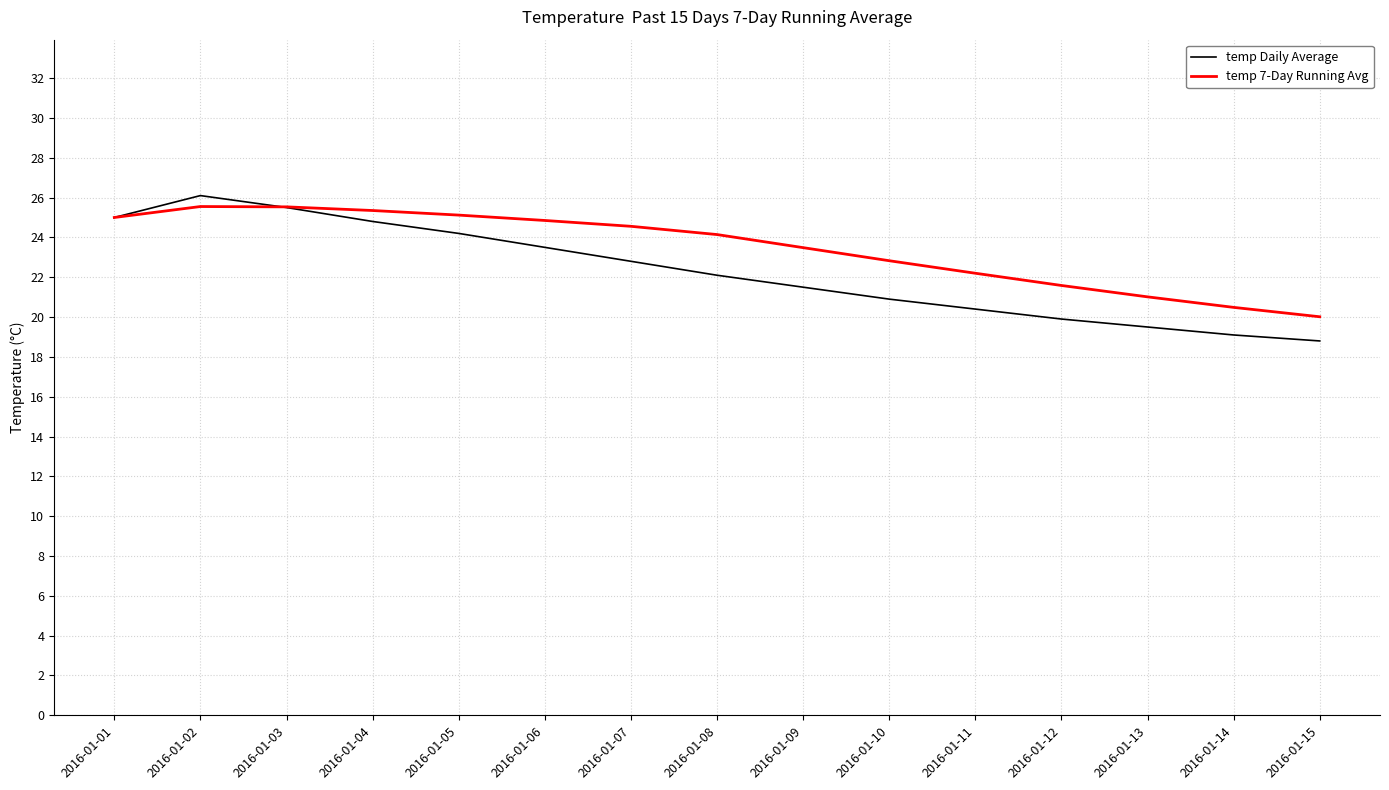

The value of temp Daily Average at 2016-01-04 is 24.8. True or false?

True